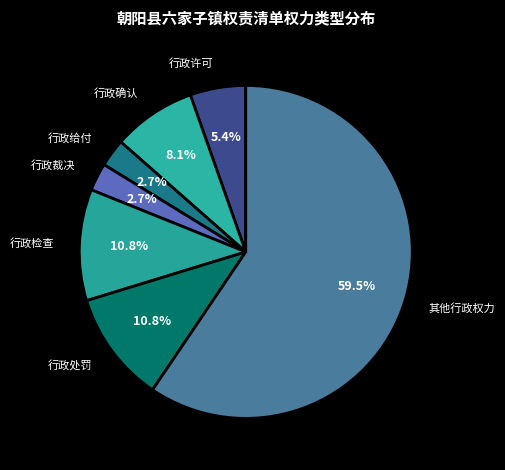

What is the largest slice in the pie chart?

其他行政权力